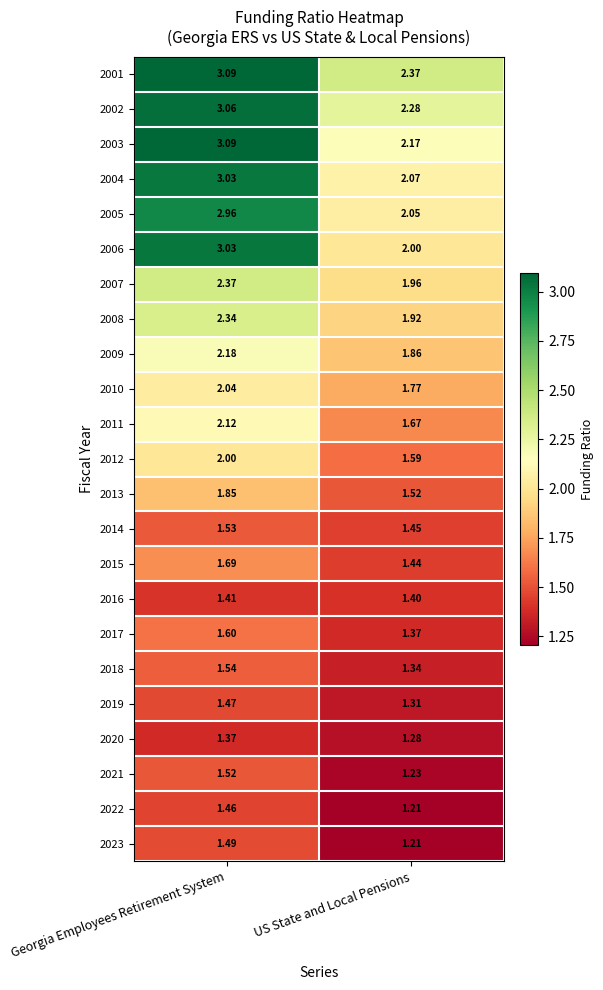

How many series are shown in this chart?

23